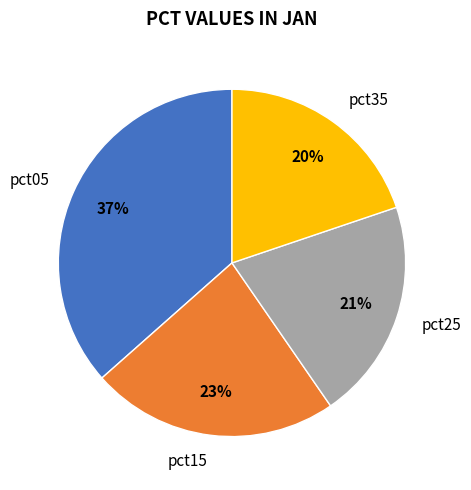

Rank the categories by value from highest to lowest.

pct05, pct15, pct25, pct35